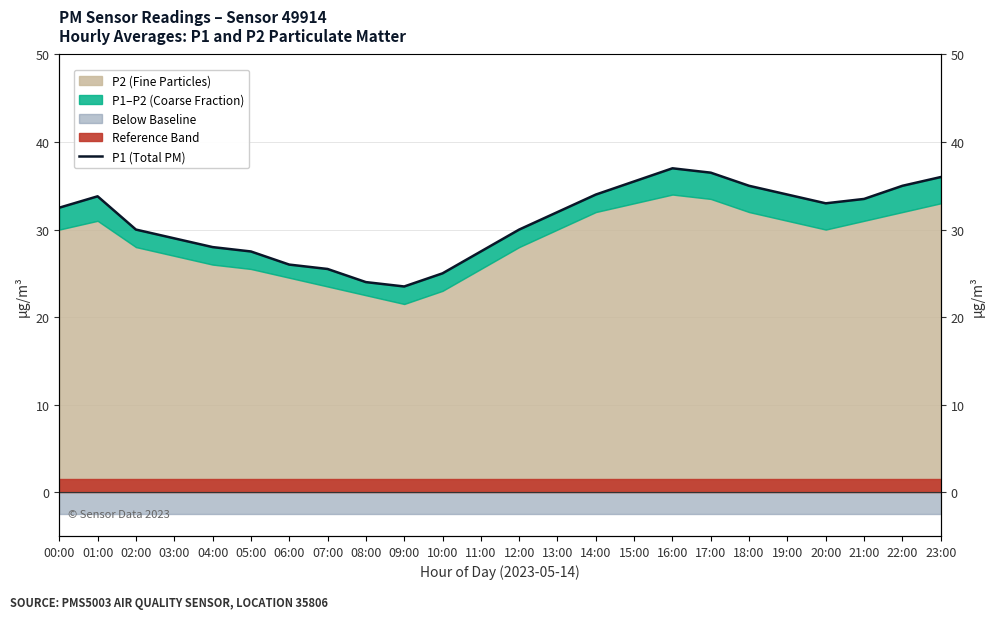

What is the smallest value displayed?

23.5